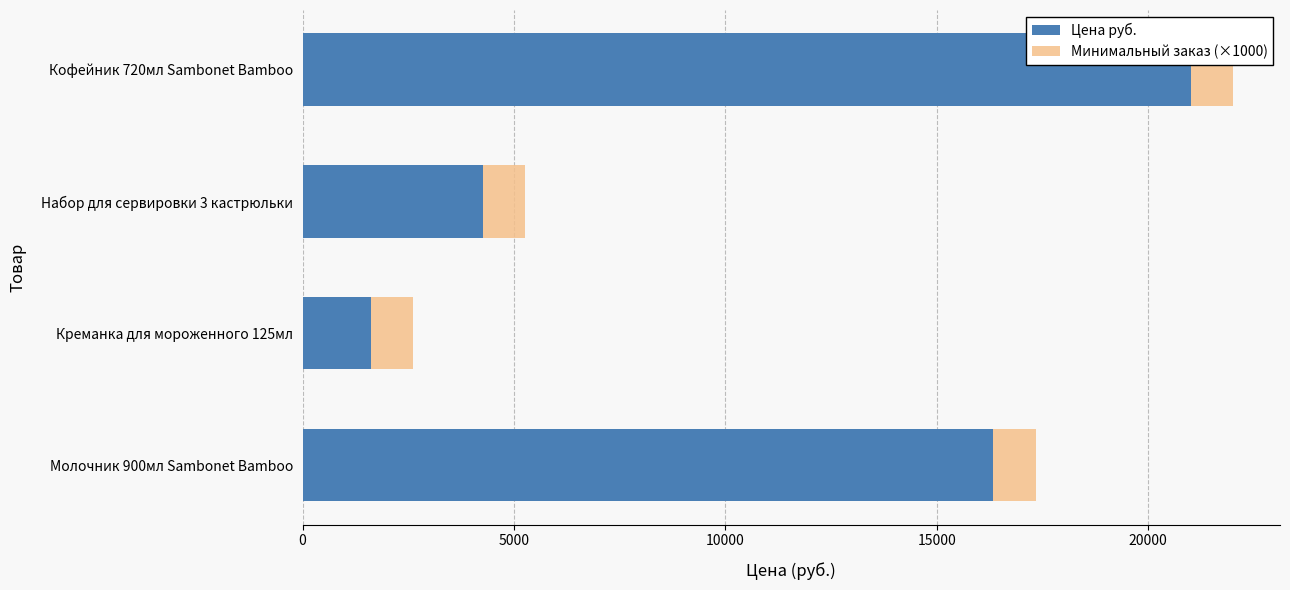

How many data points does each series have?

4